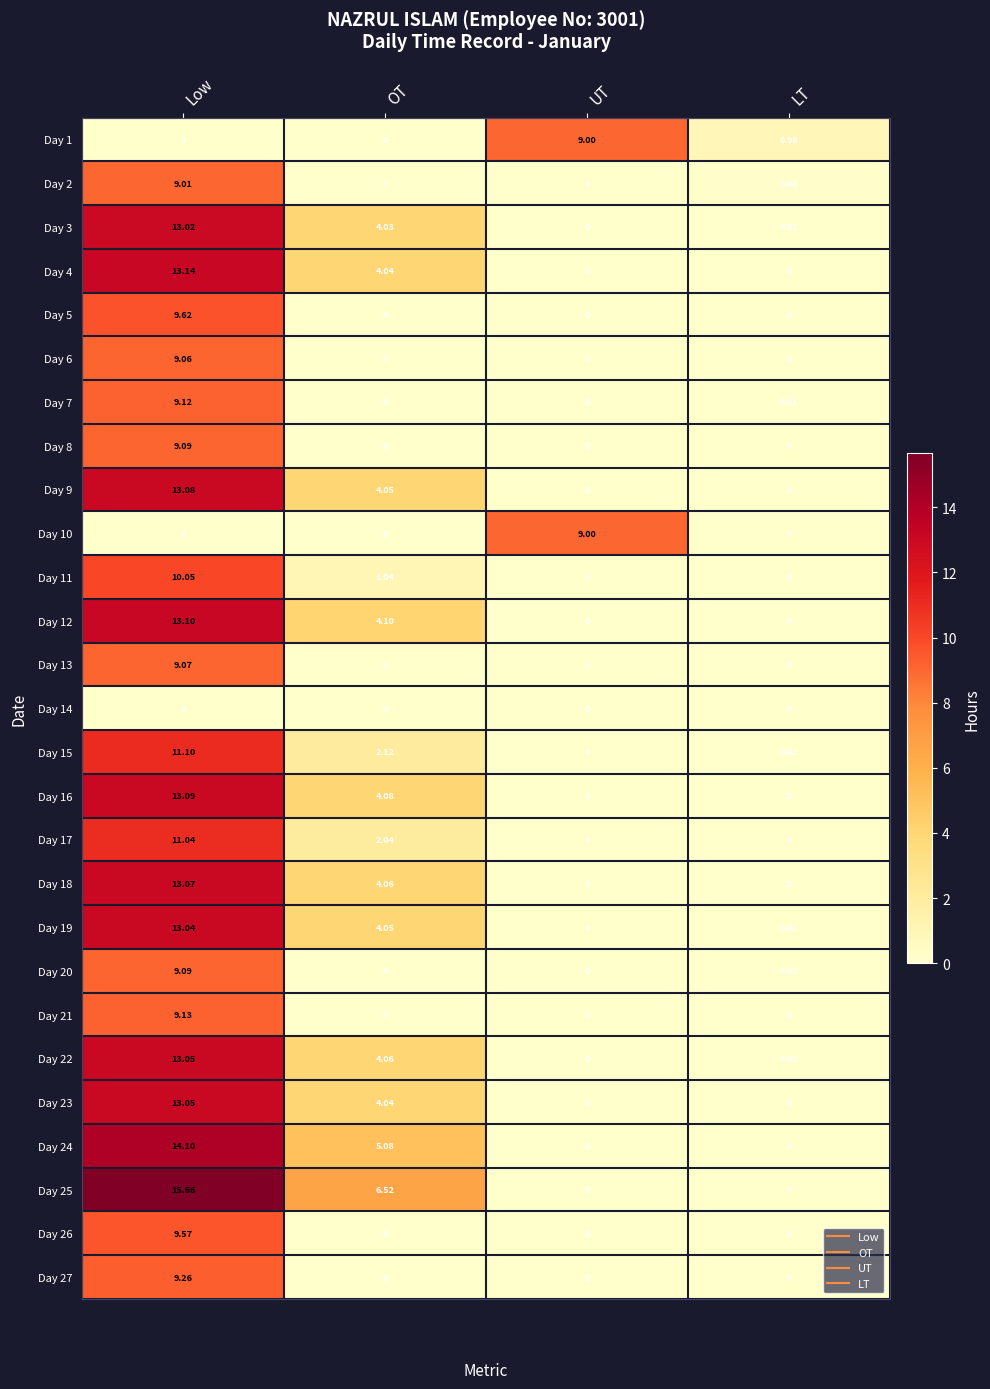

Which category has the highest value in the Day 23 series?

Low